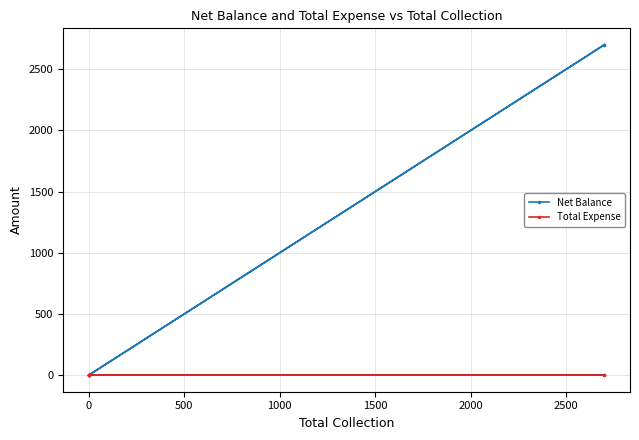

Is the value of Total Expense at 2000 greater than the value of Net Balance at 2000?

No